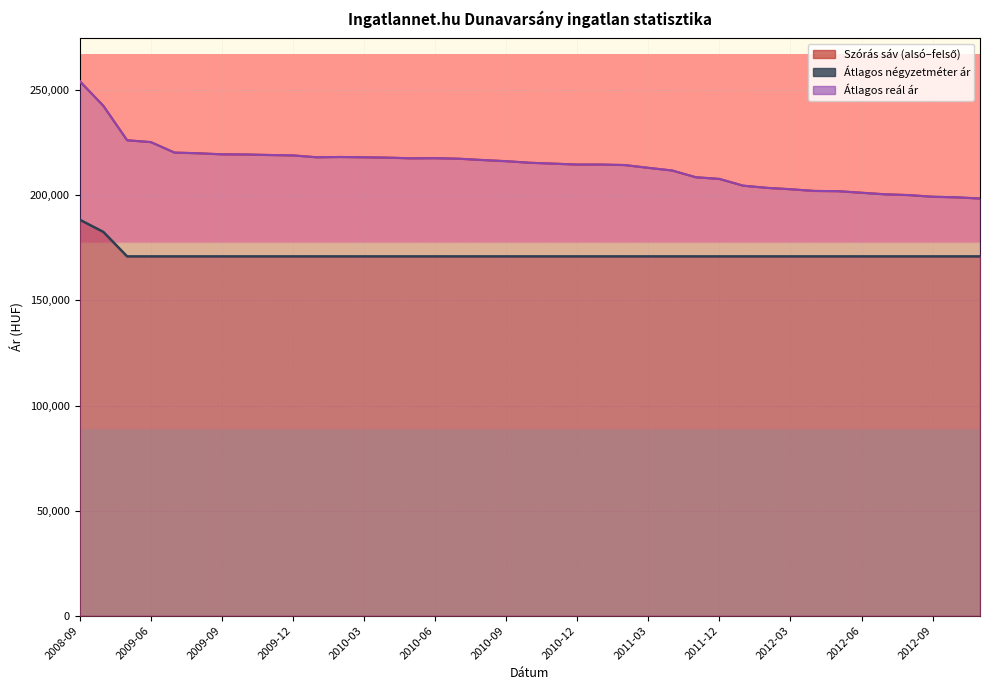

What is the value of the 5th point from the left?

220370